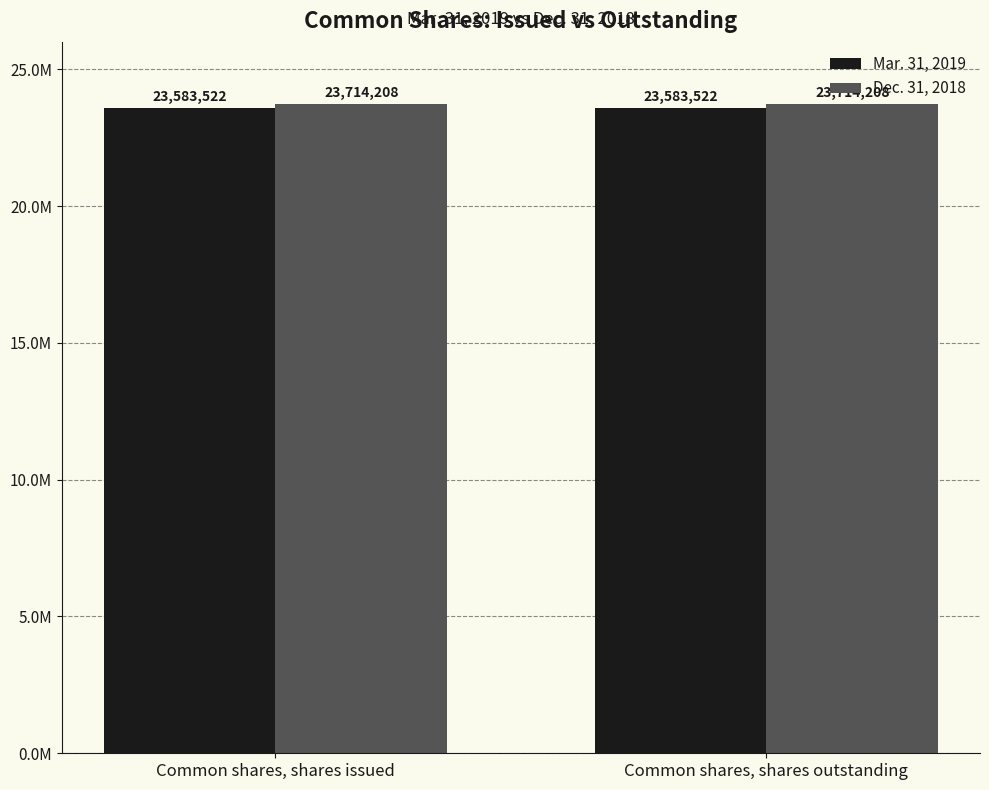

What is the average value of the Dec. 31, 2018 series?

23714208